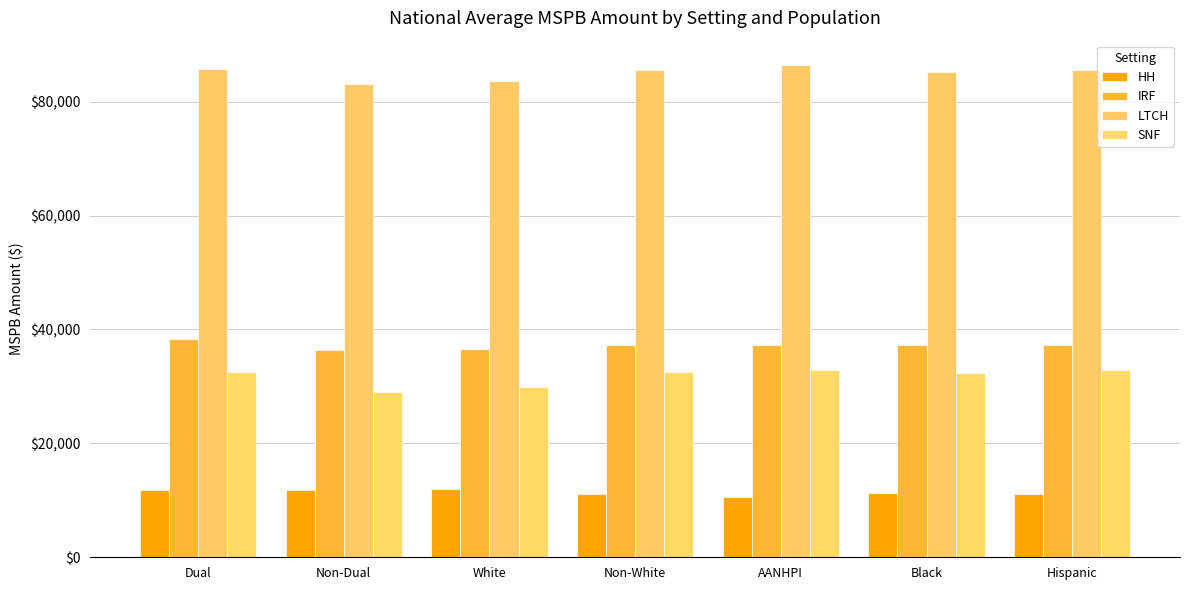

Count the number of data series in this chart.

4